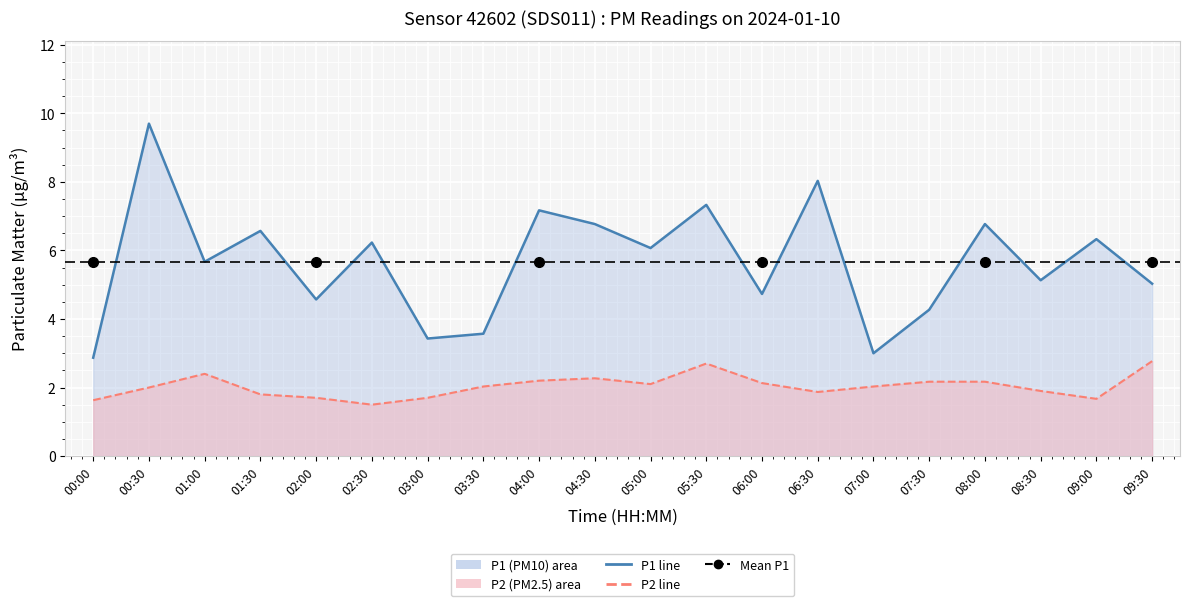

What is the difference between the P1 values at 06:30 and 02:00?

3.5